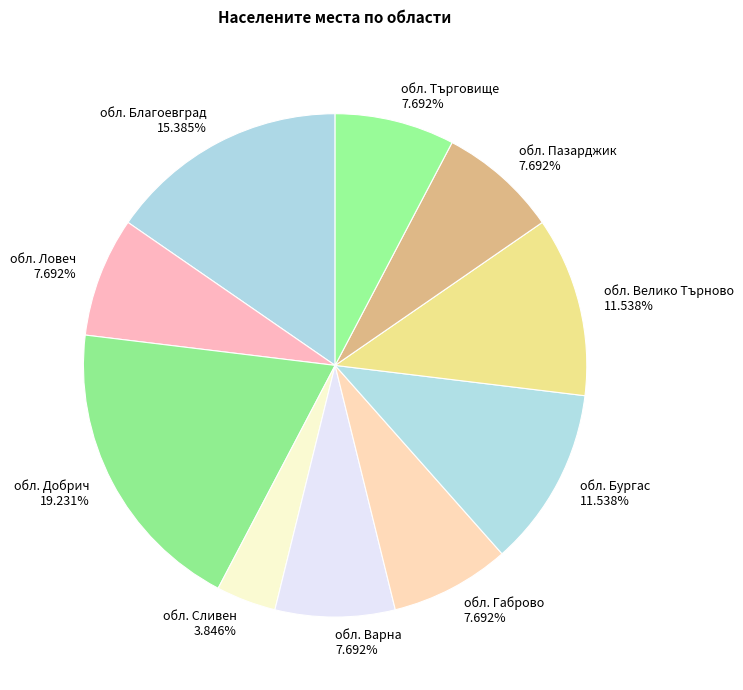

Approximately how many times larger is the value at обл. Благоевград compared to обл. Ловеч?

2.0